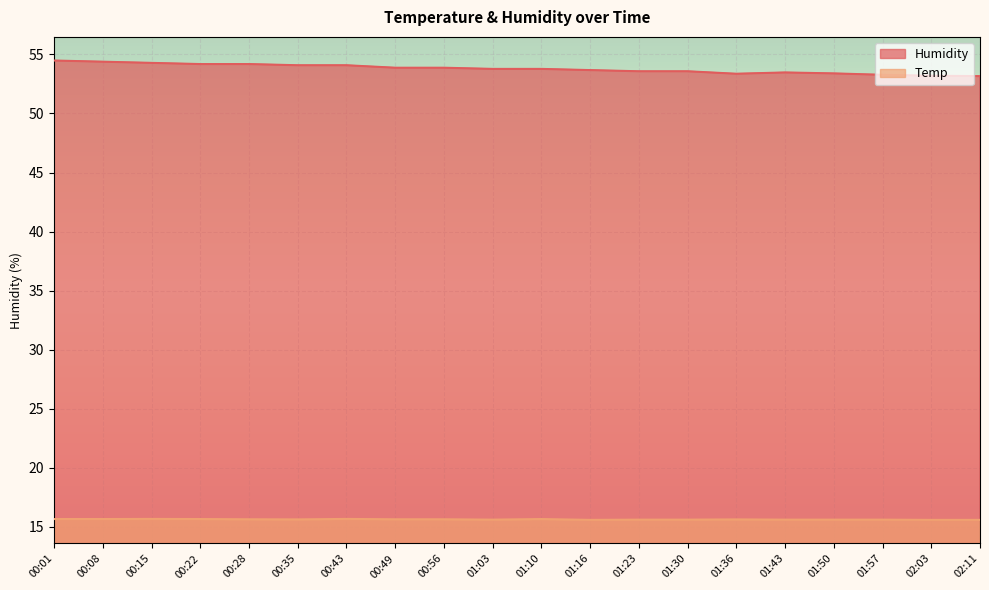

Reading left to right, what are all the values shown in this chart?

Humidity: 00:01=54.5	00:08=54.4	00:15=54.3	00:22=54.2	00:28=54.2	00:35=54.1	00:43=54.1	00:49=53.9	00:56=53.9	01:03=53.8	01:10=53.8	01:16=53.7	01:23=53.6	01:30=53.6	01:36=53.4	01:43=53.5	01:50=53.4	01:57=53.3	02:03=53.2	02:11=53.2
Temp: 00:01=15.7	00:08=15.7	00:15=15.7	00:22=15.7	00:28=15.7	00:35=15.6	00:43=15.7	00:49=15.7	00:56=15.7	01:03=15.6	01:10=15.7	01:16=15.6	01:23=15.6	01:30=15.6	01:36=15.6	01:43=15.6	01:50=15.6	01:57=15.6	02:03=15.6	02:11=15.6